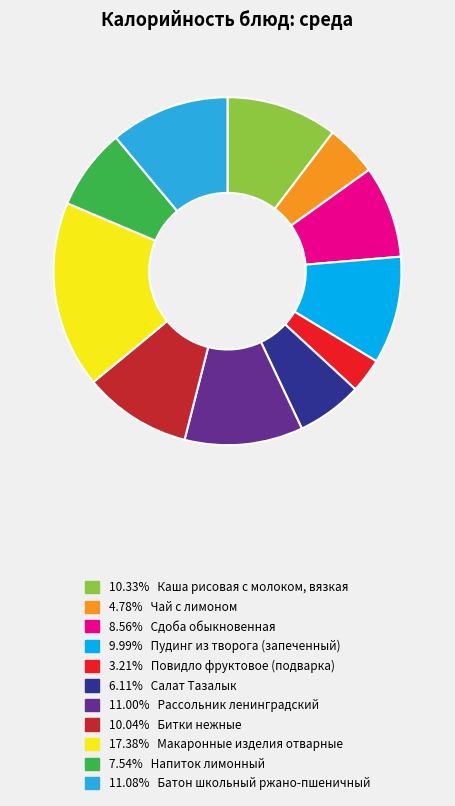

Is the sum of 6.11% Салат Тазалык and 11.00% Рассольник ленинградский greater than half?

No